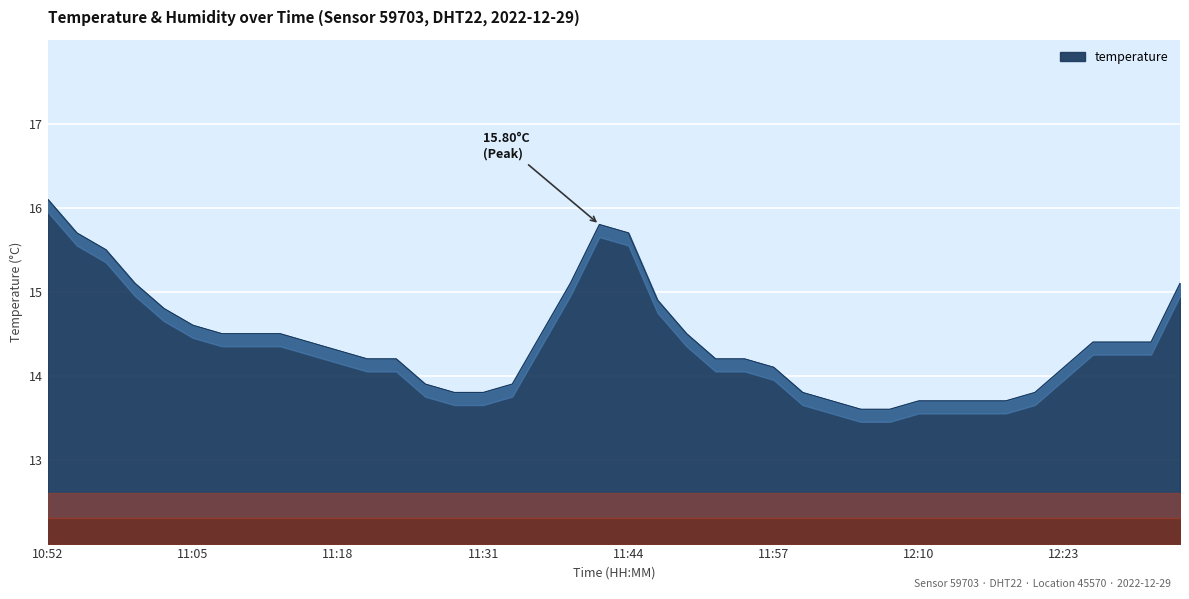

What position from the right is 11:52?

17